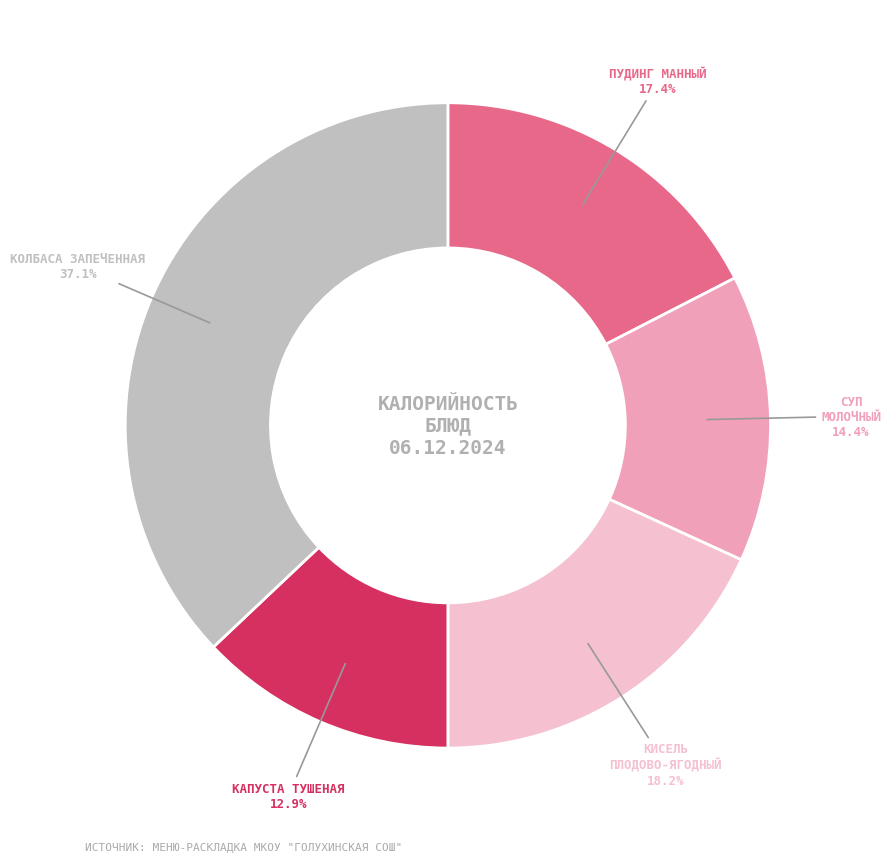

How many segments does this pie chart have?

5